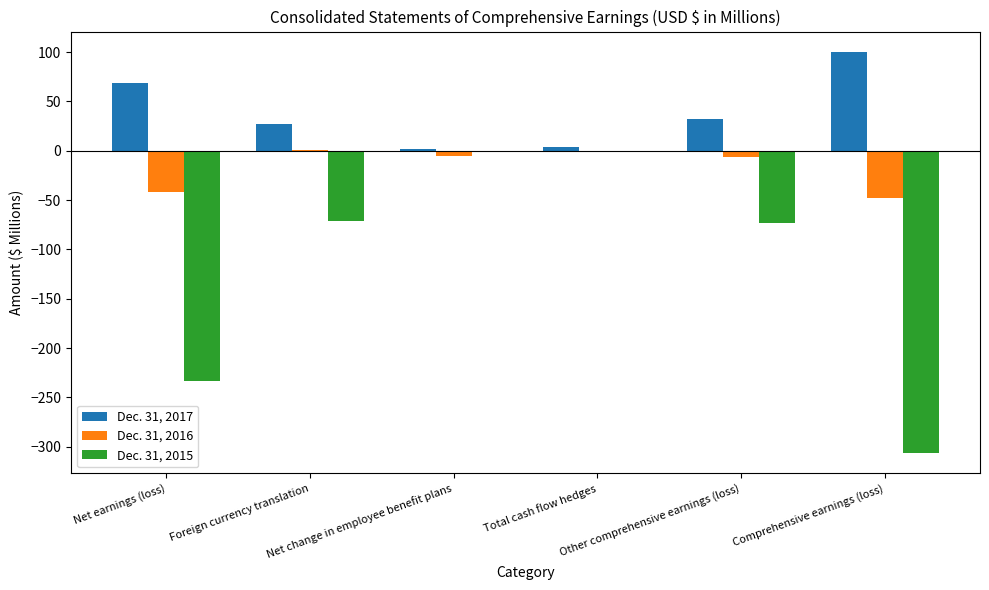

The value of Dec. 31, 2015 at Comprehensive earnings (loss) is -529.7. True or false?

False